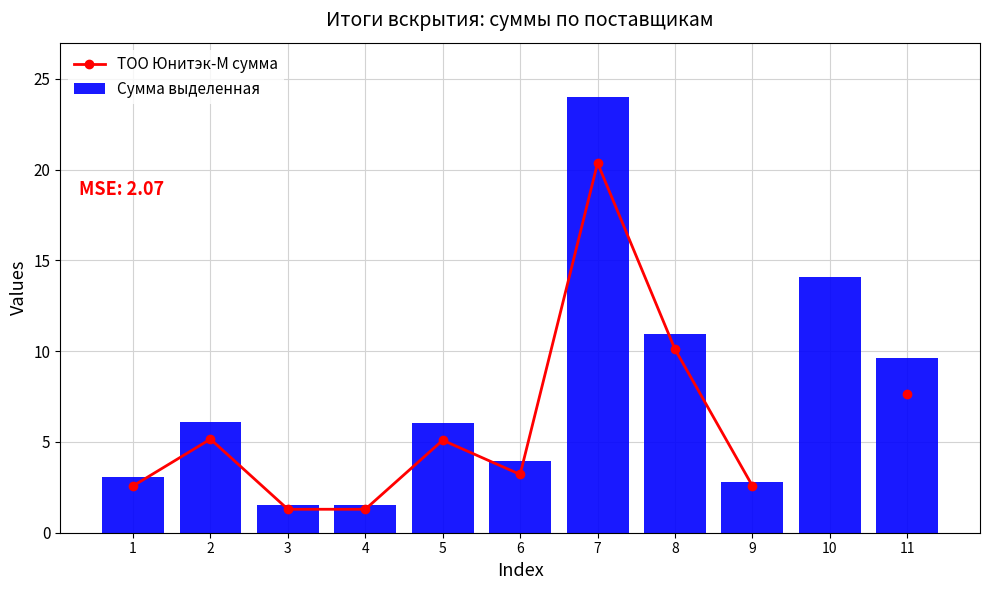

List the series in order of their overall mean, lowest first.

ТОО Юнитэк-М сумма, Сумма выделенная